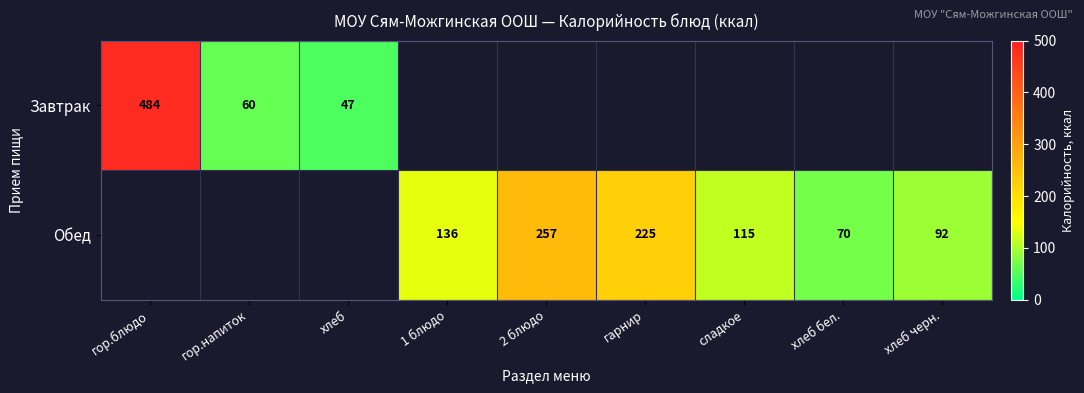

The value of Завтрак at хлеб is 25. True or false?

False